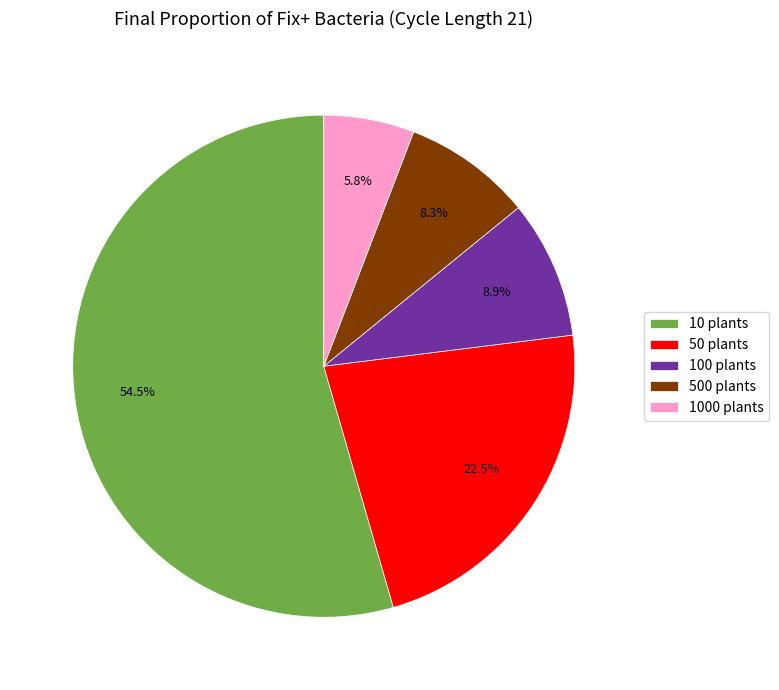

Rank the categories by value from highest to lowest.

10 plants, 50 plants, 100 plants, 500 plants, 1000 plants